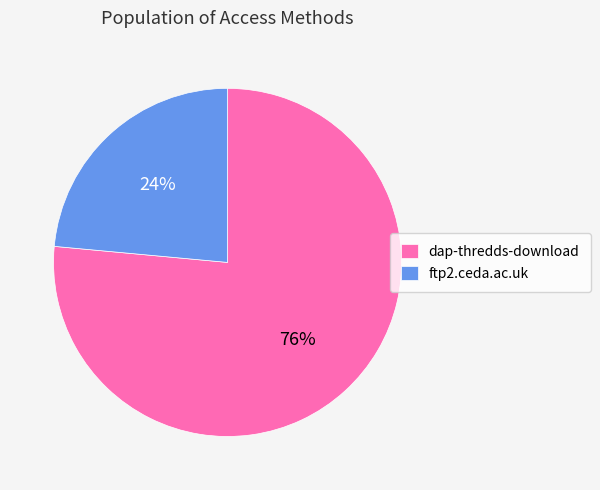

Rank the categories by value from highest to lowest.

dap-thredds-download, ftp2.ceda.ac.uk